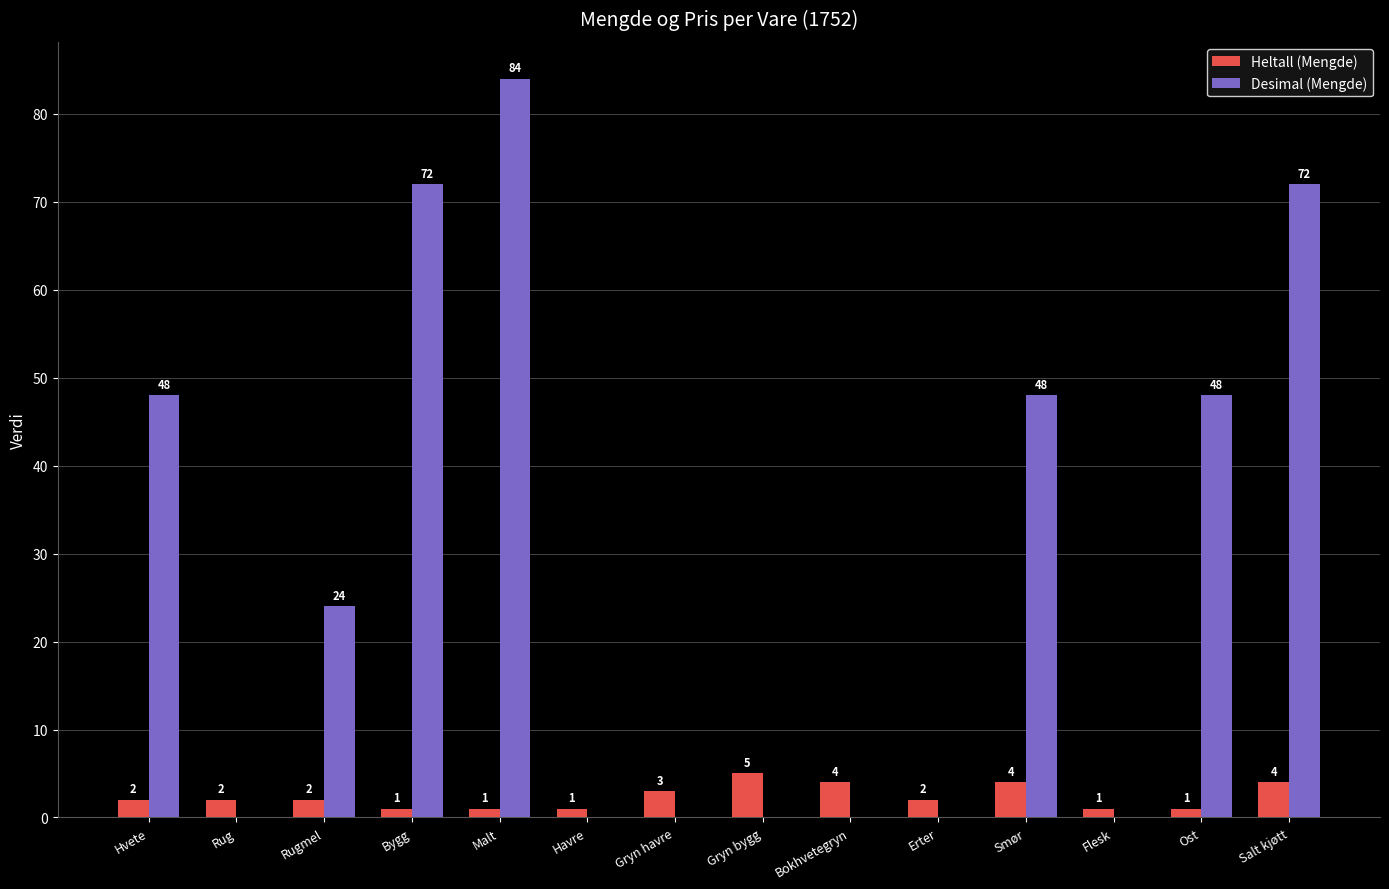

Count the number of data series in this chart.

2